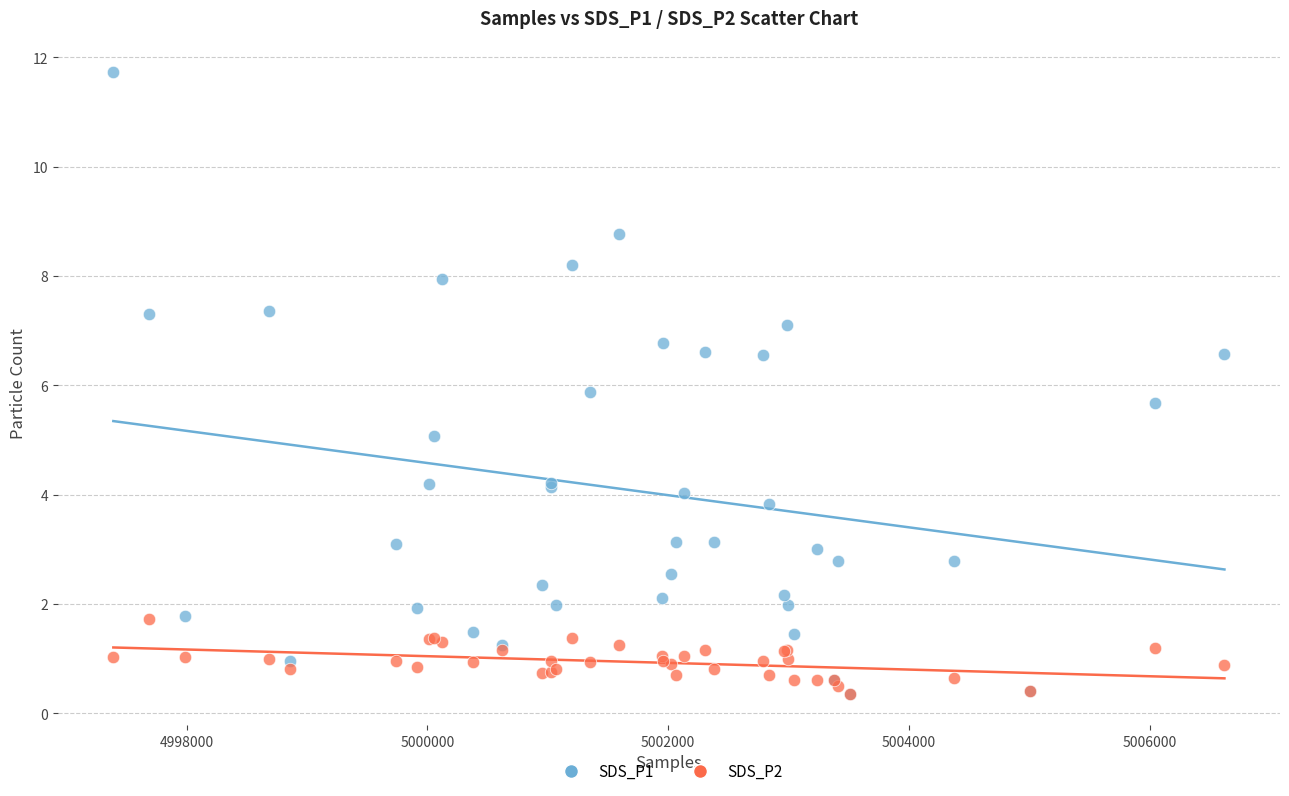

Which series contains the highest Y value?

SDS_P1